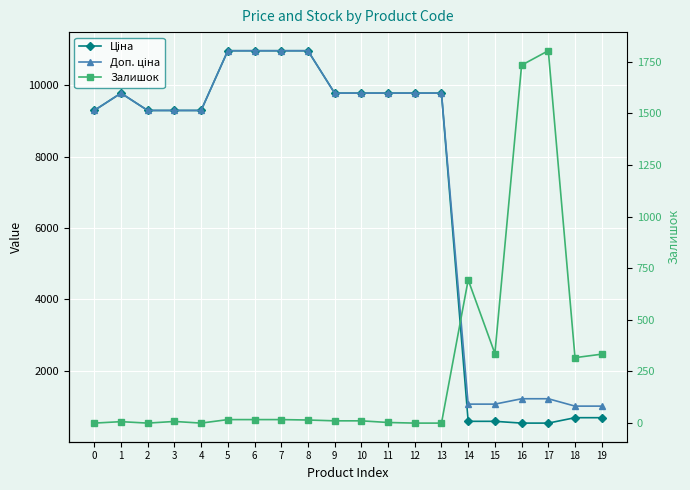

What is the value of the Доп. ціна point at the 15th from the left?

1060.0